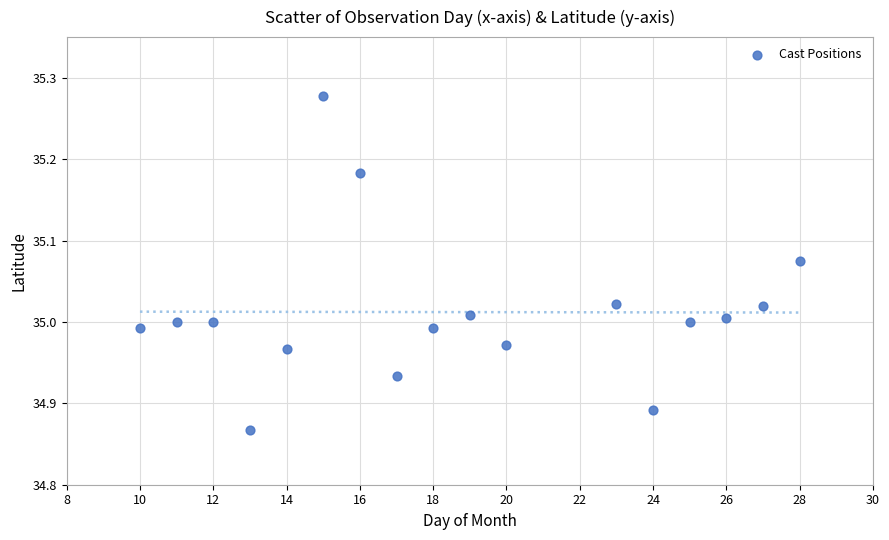

What is the range of X values (max minus min)?

18.0